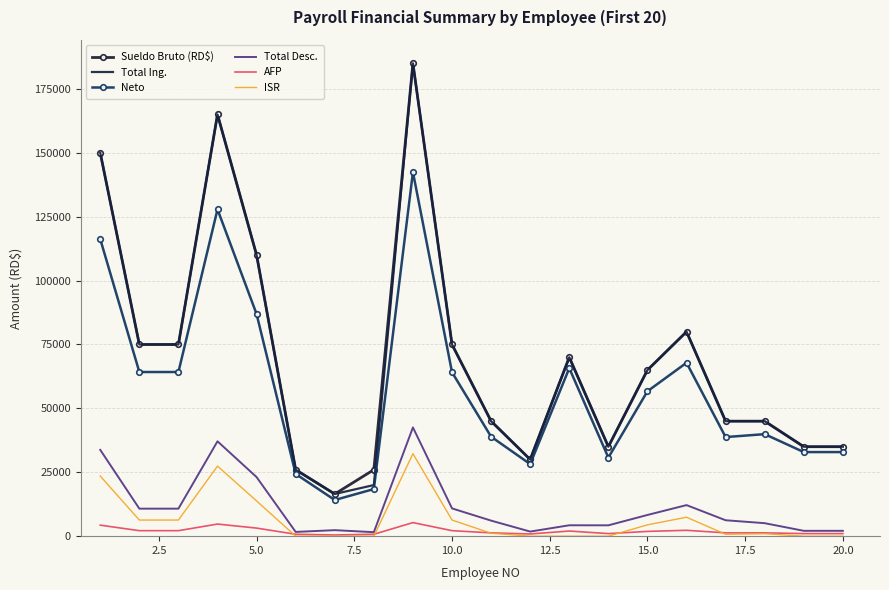

What is the greatest value displayed?

185000.0